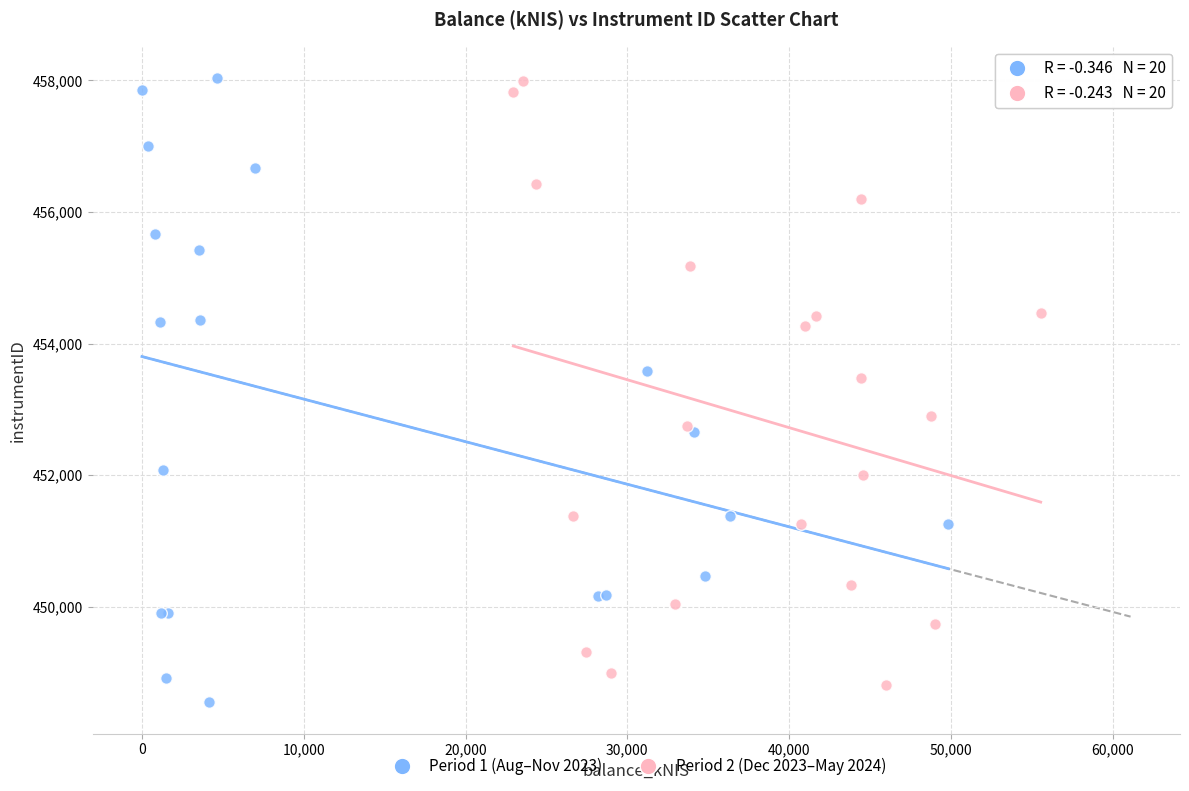

What are all the series names shown in the legend?

Period 1 (Aug–Nov 2023), Period 2 (Dec 2023–May 2024)